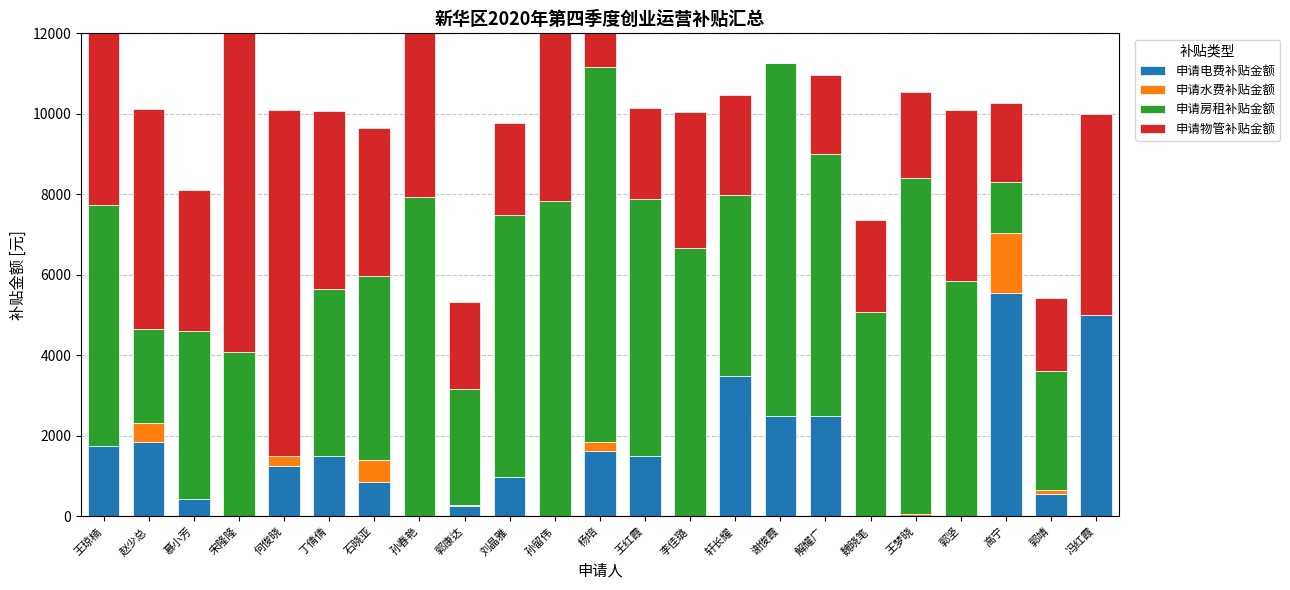

Where does the 申请物管补贴金额 series first go above 3511?

王琼楠